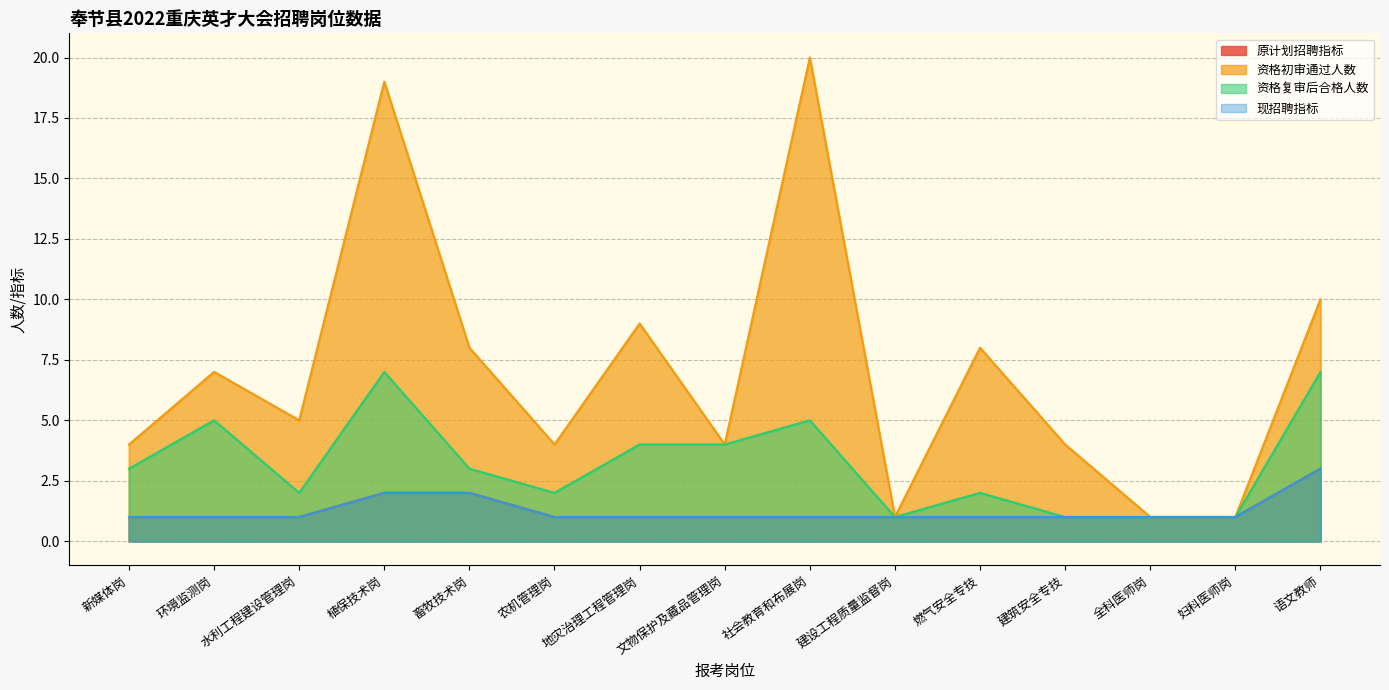

What is the value of the 原计划招聘指标 point at the 4th from the left?

2